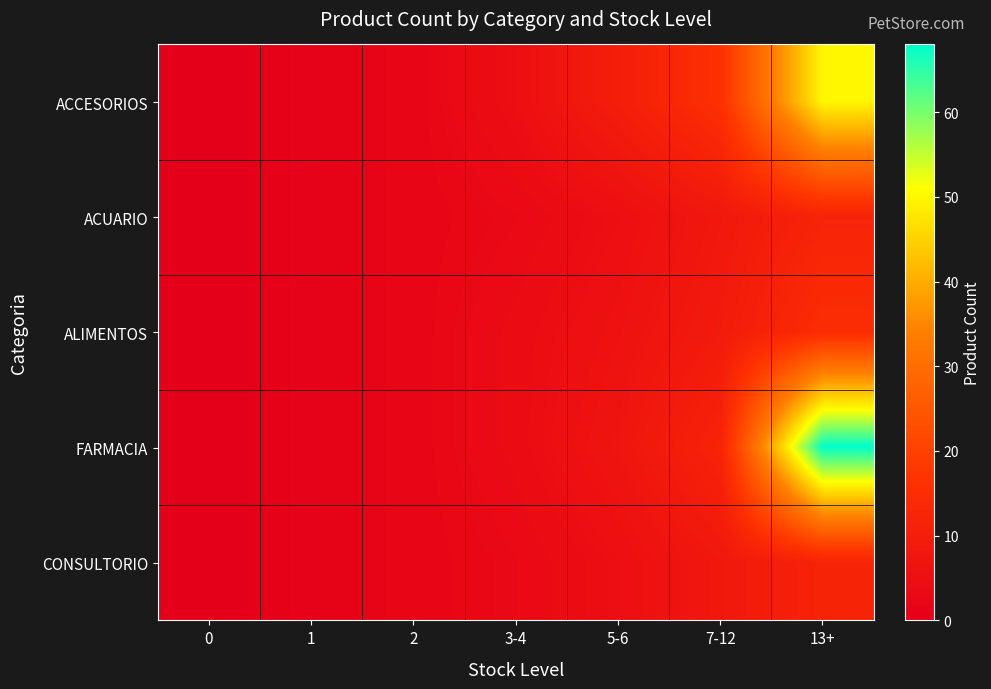

At 2, list the series in order from largest to smallest.

ACCESORIOS, ACUARIO, ALIMENTOS, FARMACIA, CONSULTORIO